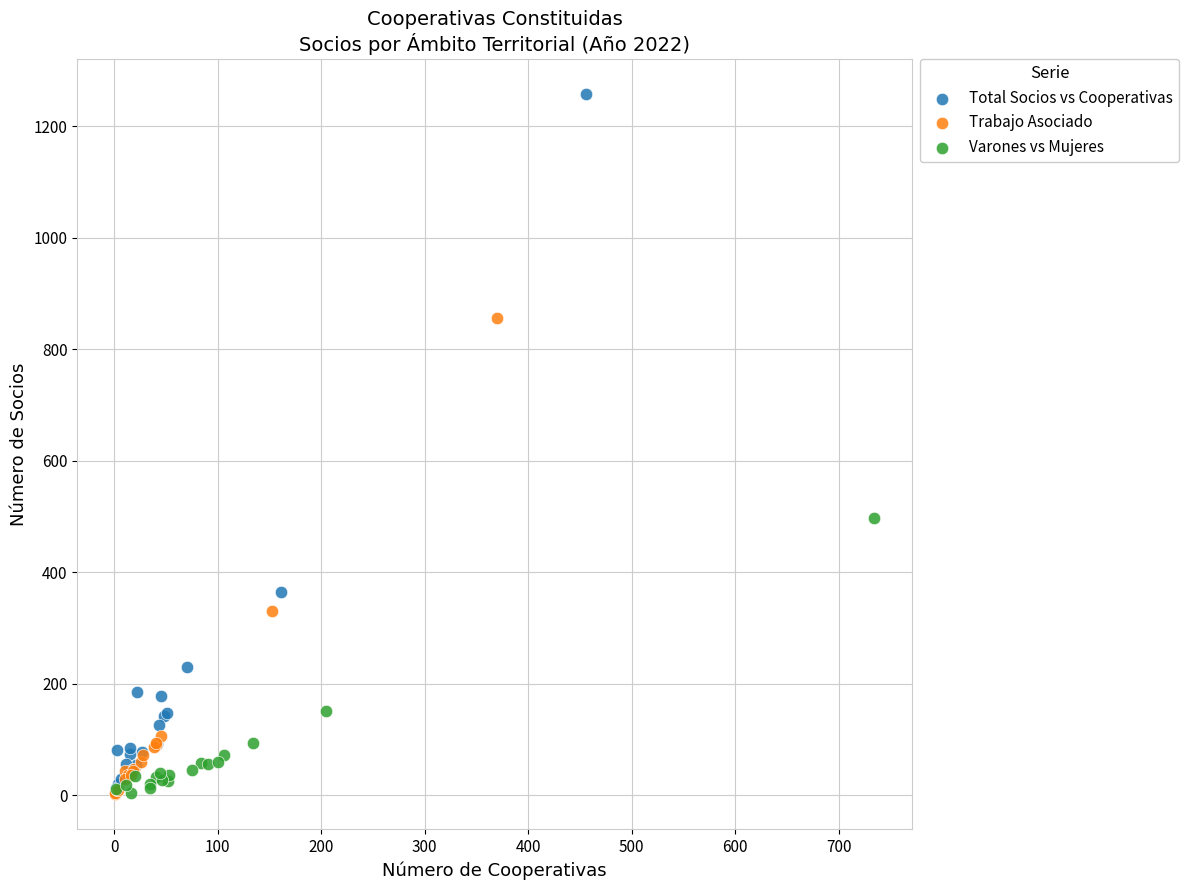

Which series has the largest Y range (max minus min)?

Total Socios vs Cooperativas